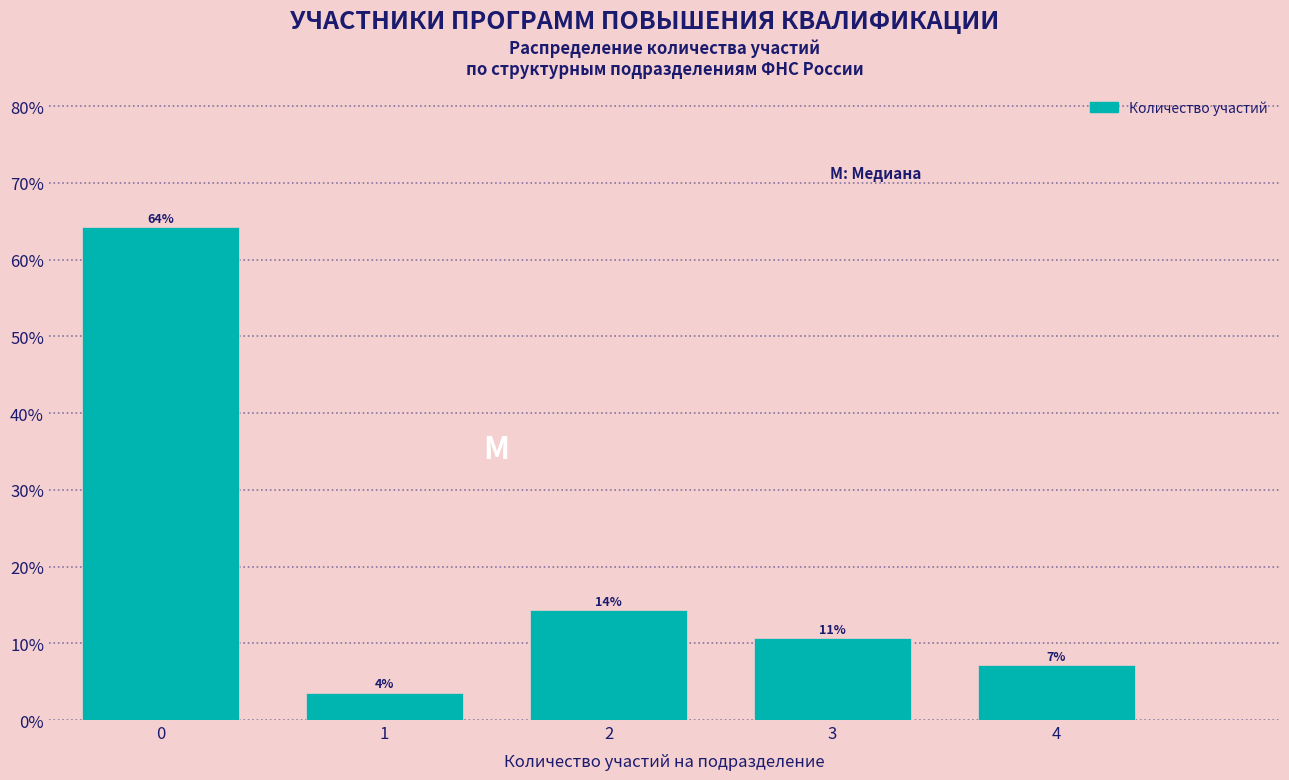

How many bars are there in total?

5